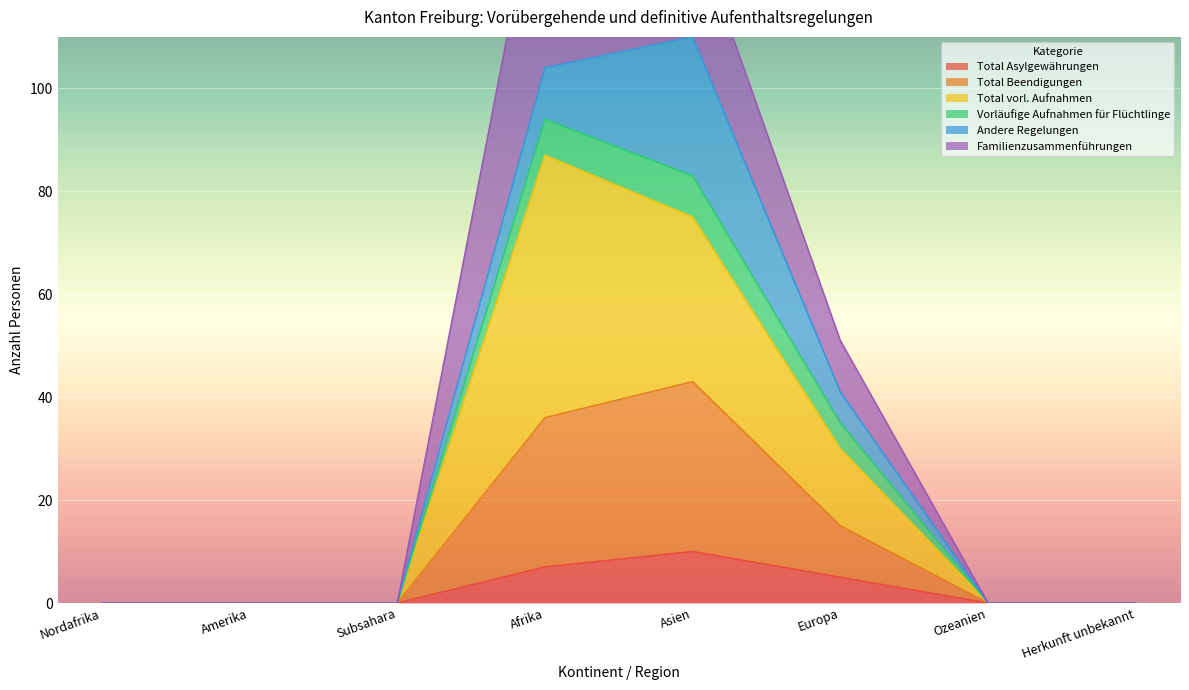

List the labels in order of Total Beendigungen value, smallest first.

Nordafrika, Amerika, Subsahara, Ozeanien, Herkunft unbekannt, Europa, Afrika, Asien